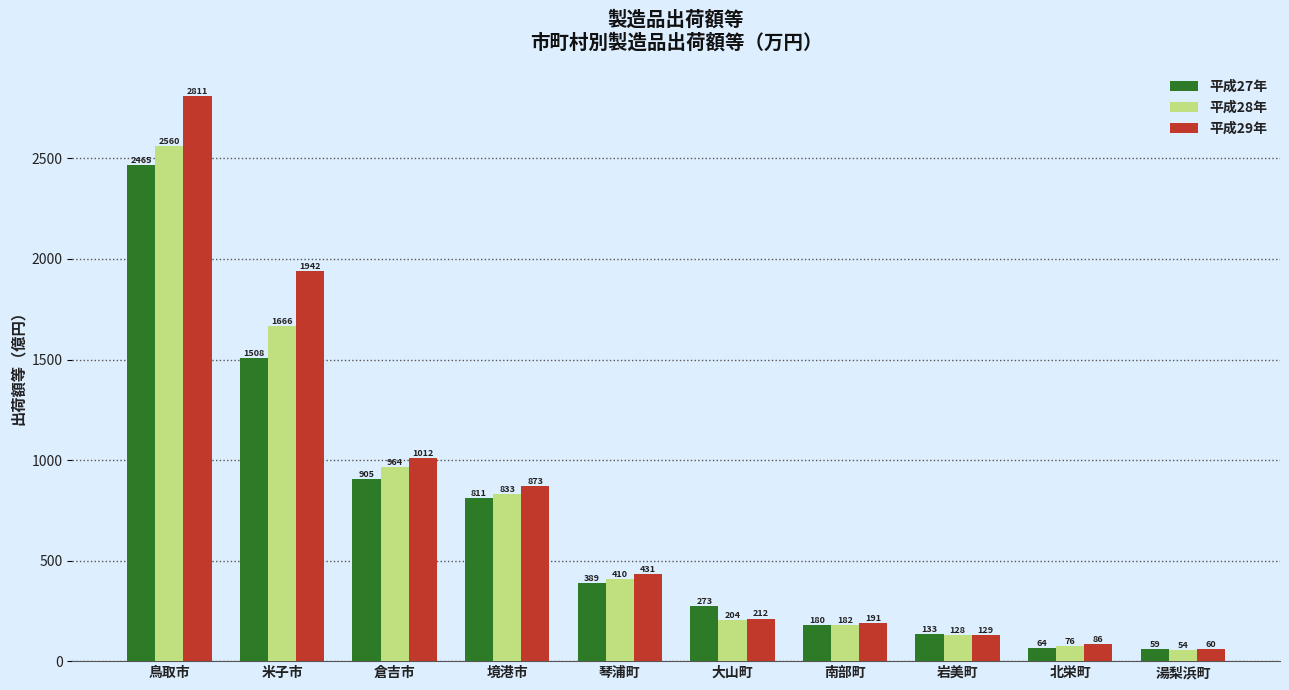

What is the greatest value displayed?

2811.2